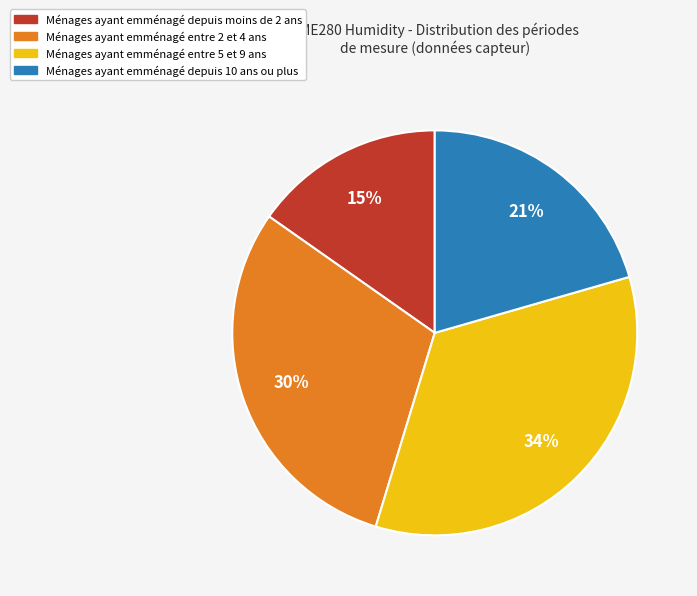

Is it true that Ménages ayant emménagé entre 2 et 4 ans is 22% of the pie?

False